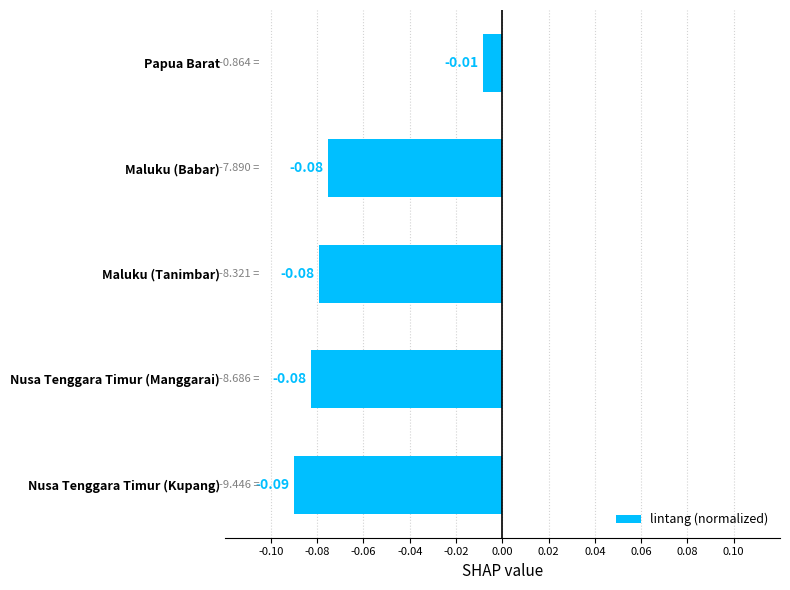

Between Papua Barat and Nusa Tenggara Timur (Kupang), which is larger?

Papua Barat